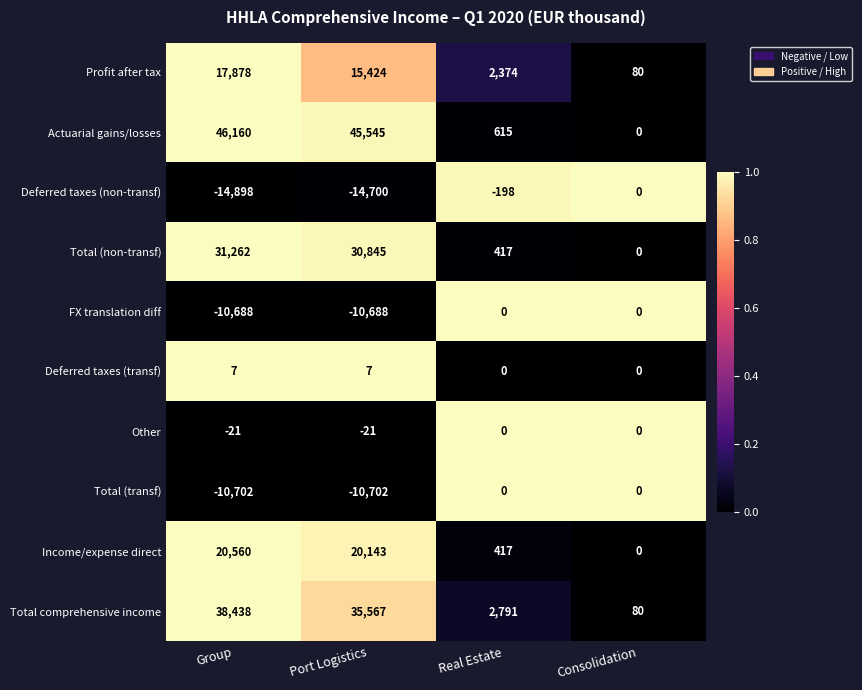

True or false: Other has a value of -6 at Port Logistics.

False